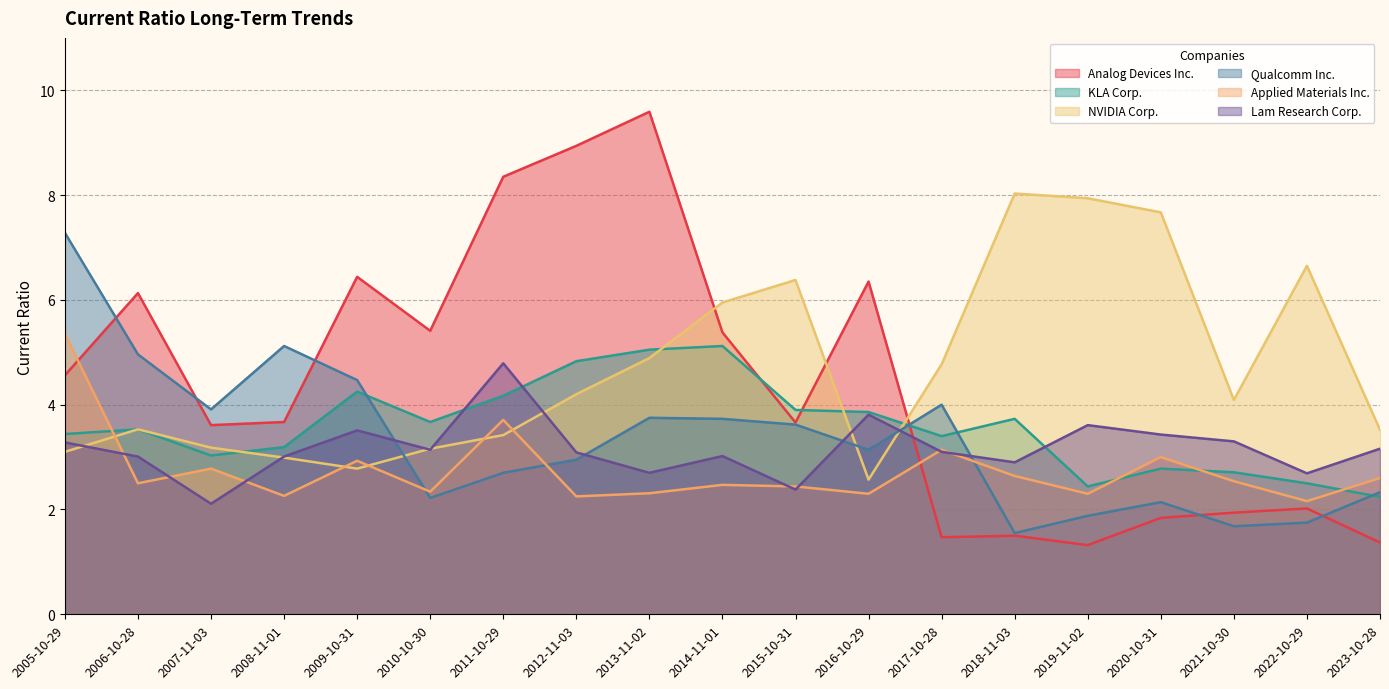

The Qualcomm Inc. series shows 2.7 at 2011-10-29. True or false?

True